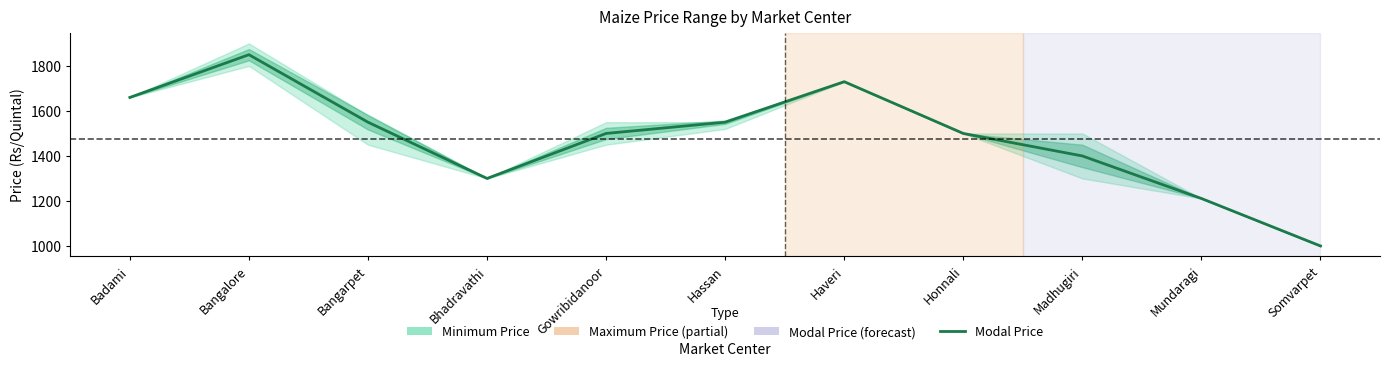

How many lines are shown in the chart?

1